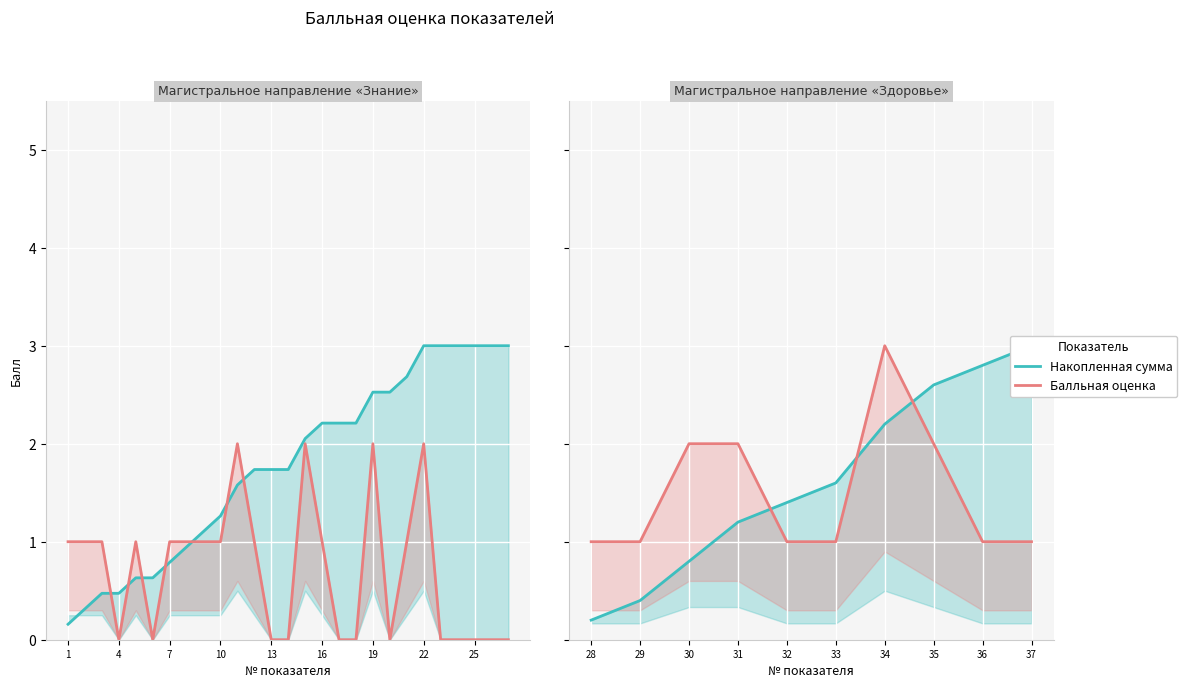

Is the value of Накопленная сумма at 33 greater than the value of Балльная оценка at 29?

Yes